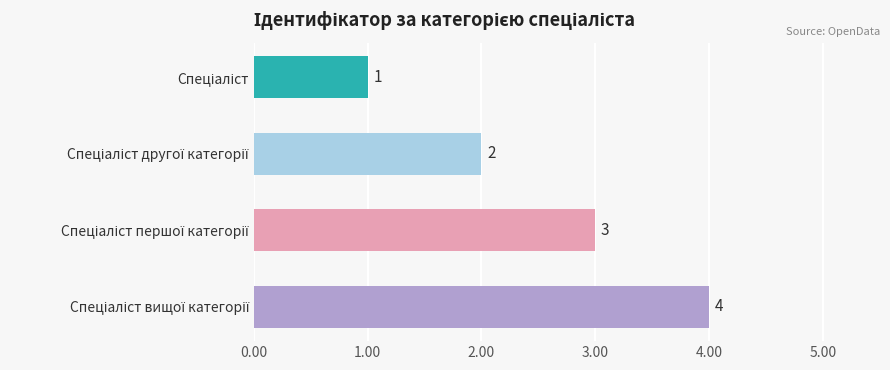

What is the greatest value displayed?

4